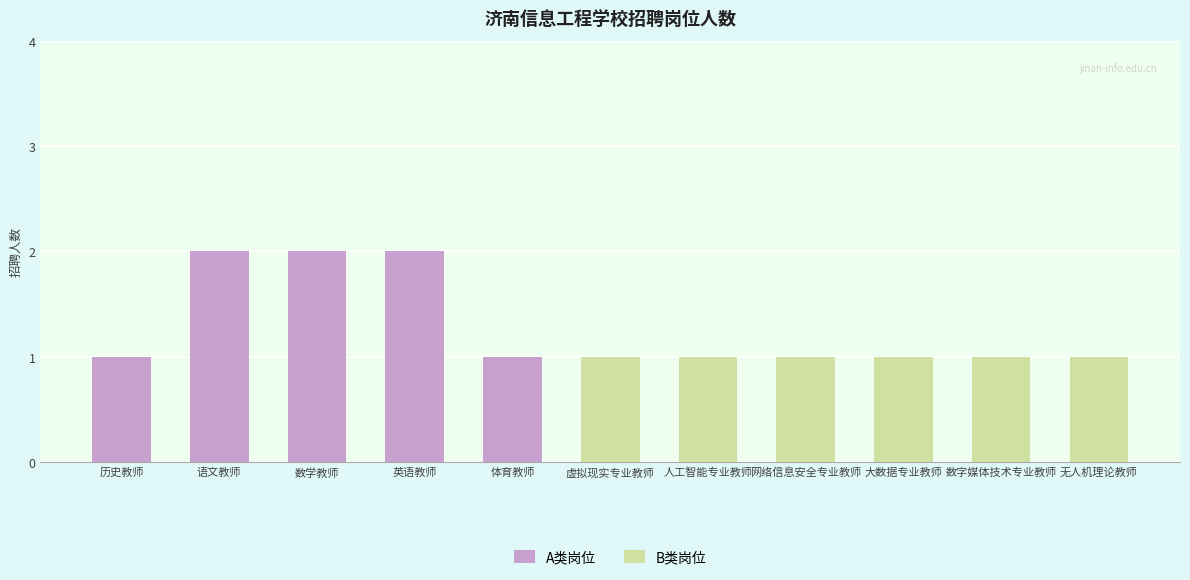

What is the value of the 6th bar from the left?

1